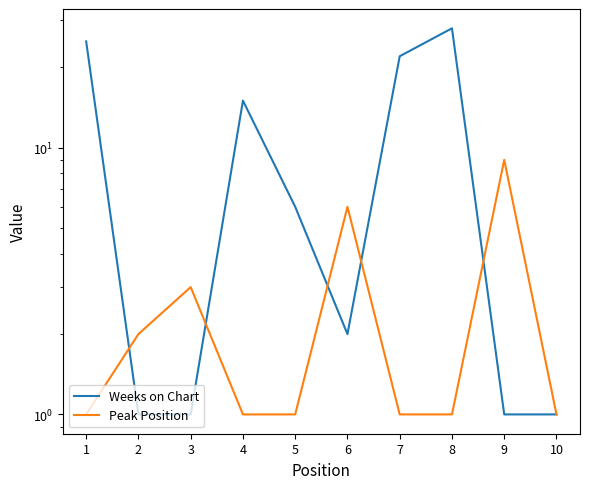

Which series ends up on top after the final intersection of Weeks on Chart and Peak Position?

Peak Position